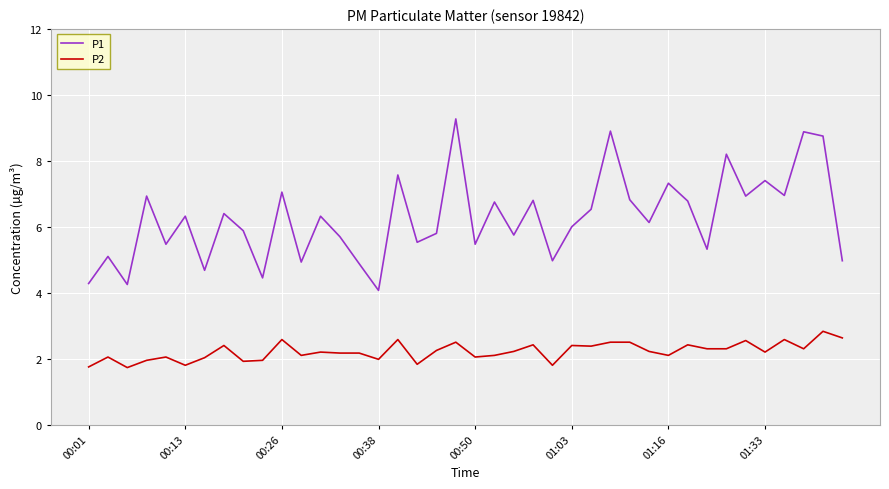

True or false: P2 and P1 cross at least once.

False